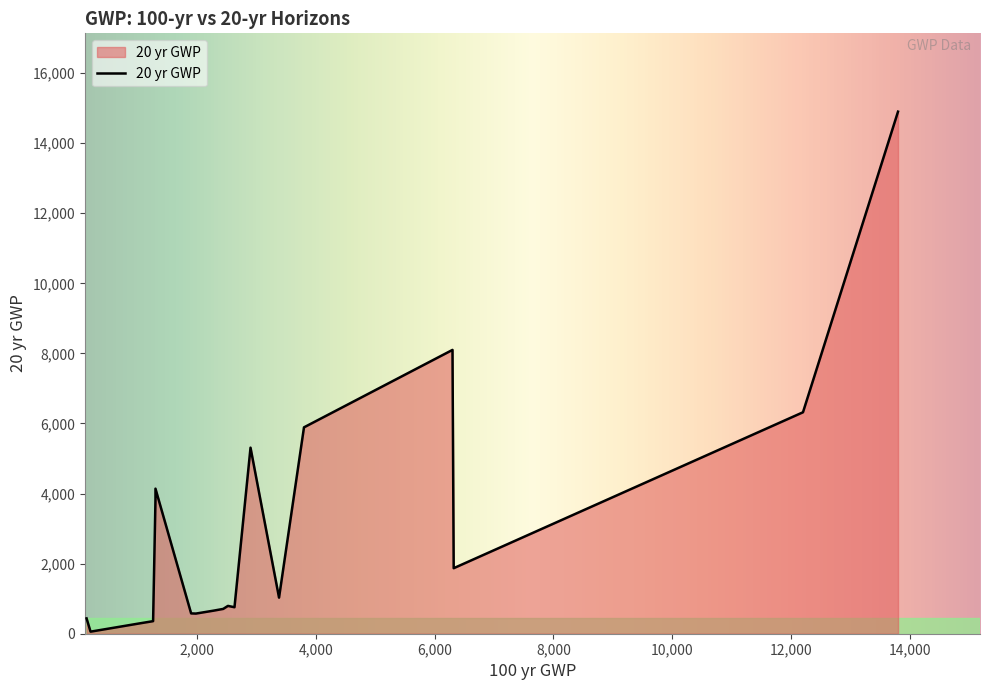

What is the maximum value shown in the chart?

14900